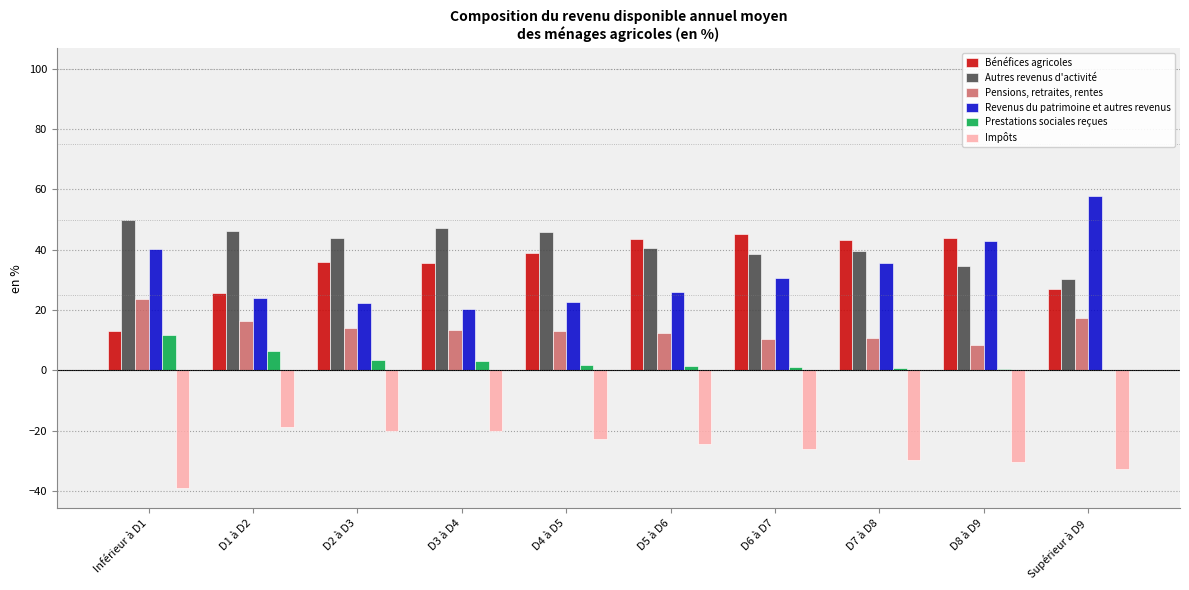

What is the sum of all Impôts values?

-263.4